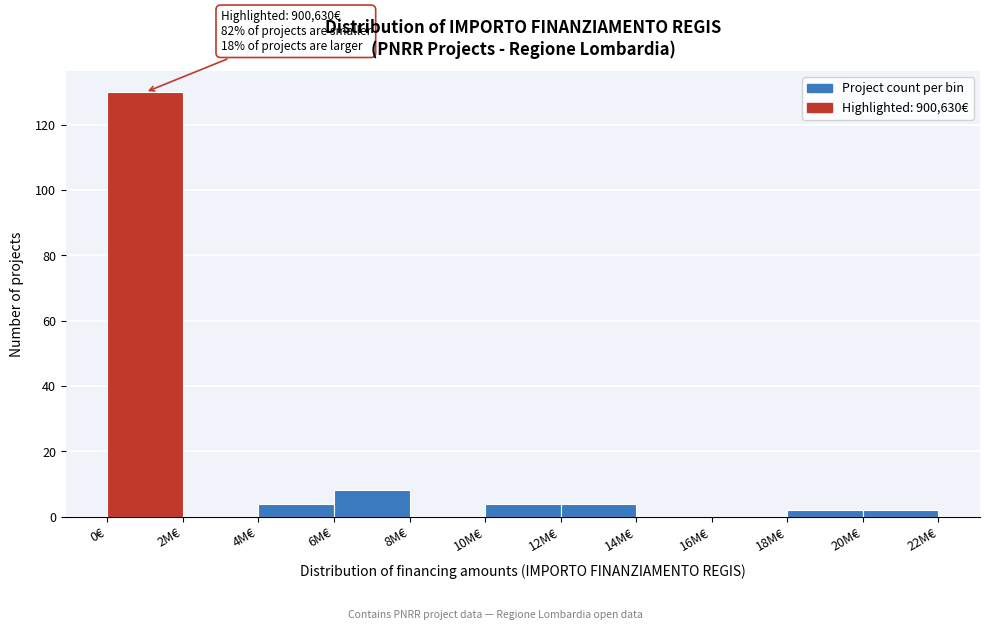

Reading left to right, what are all the values shown in this chart?

0€=130	2M€=0	4M€=4	6M€=8	8M€=0	10M€=4	12M€=4	14M€=0	16M€=0	18M€=2	20M€=2